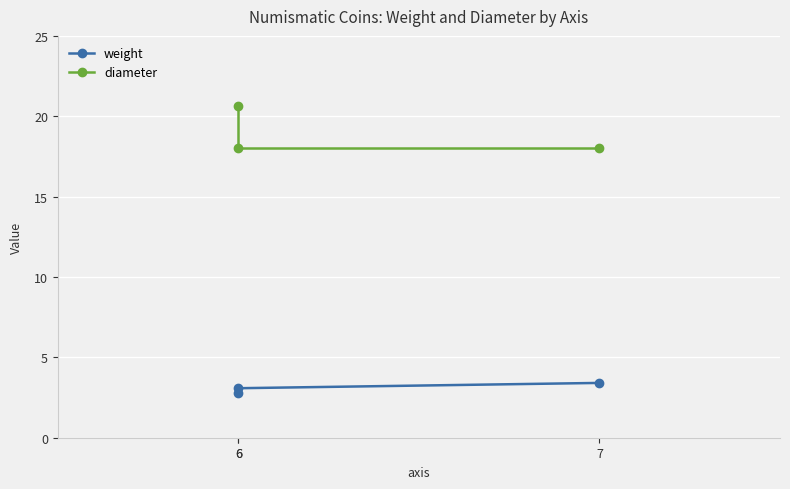

Which series has the largest total across all categories?

diameter